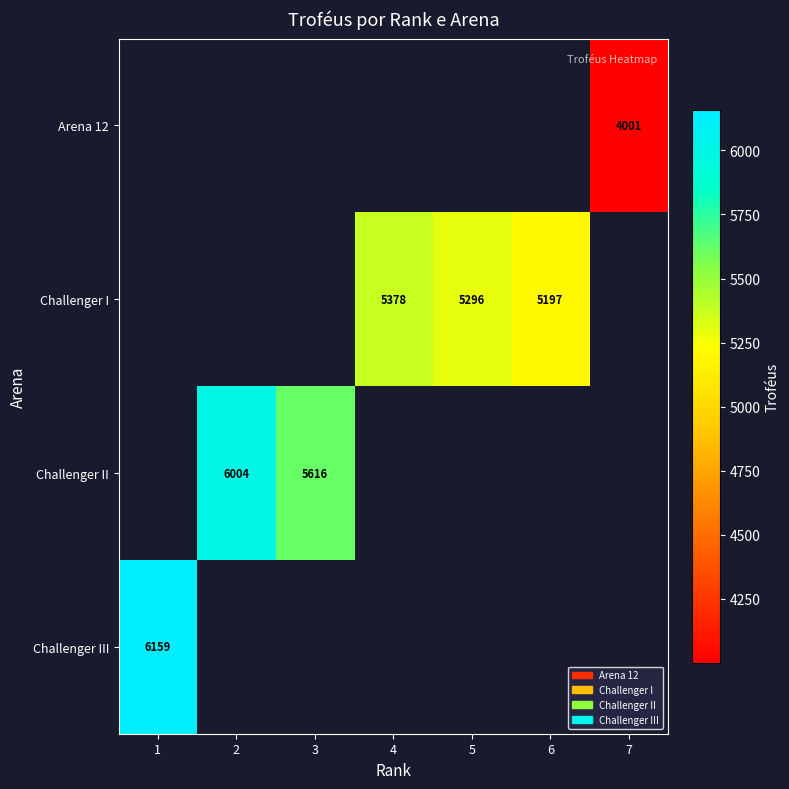

The Challenger I series shows 5296 at 5. True or false?

True